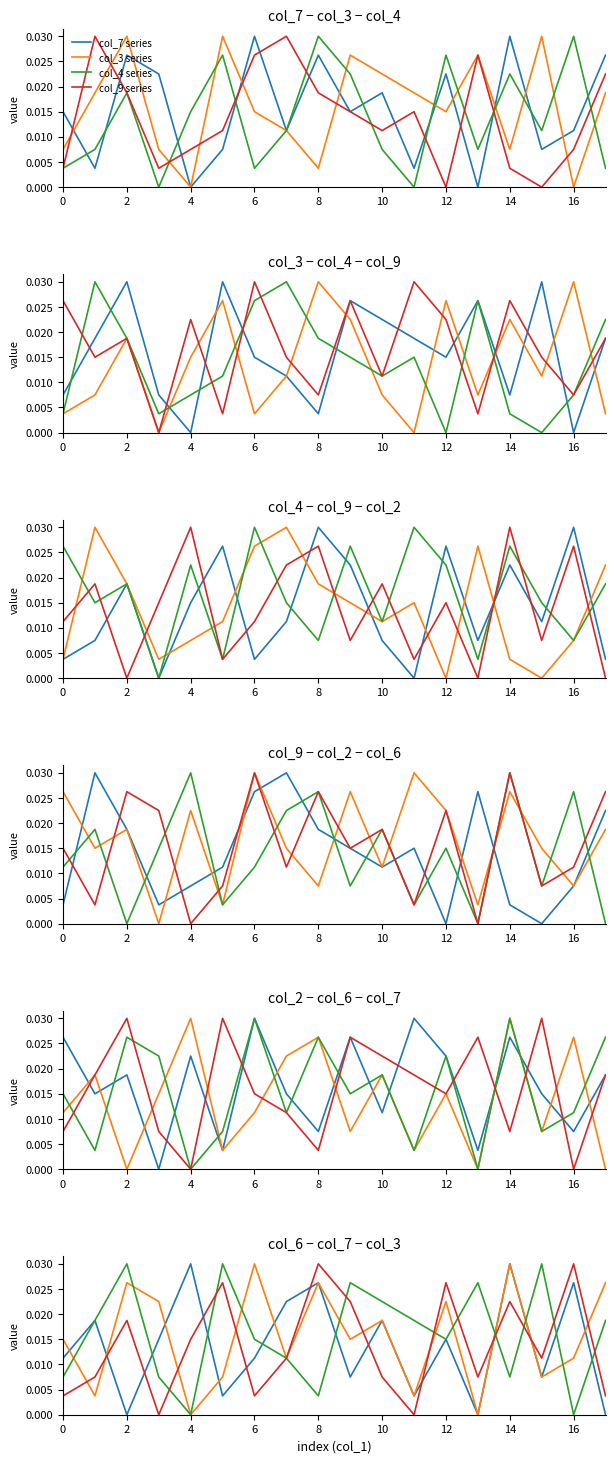

True or false: col_7 series has a value of 0.0 at 11.

False